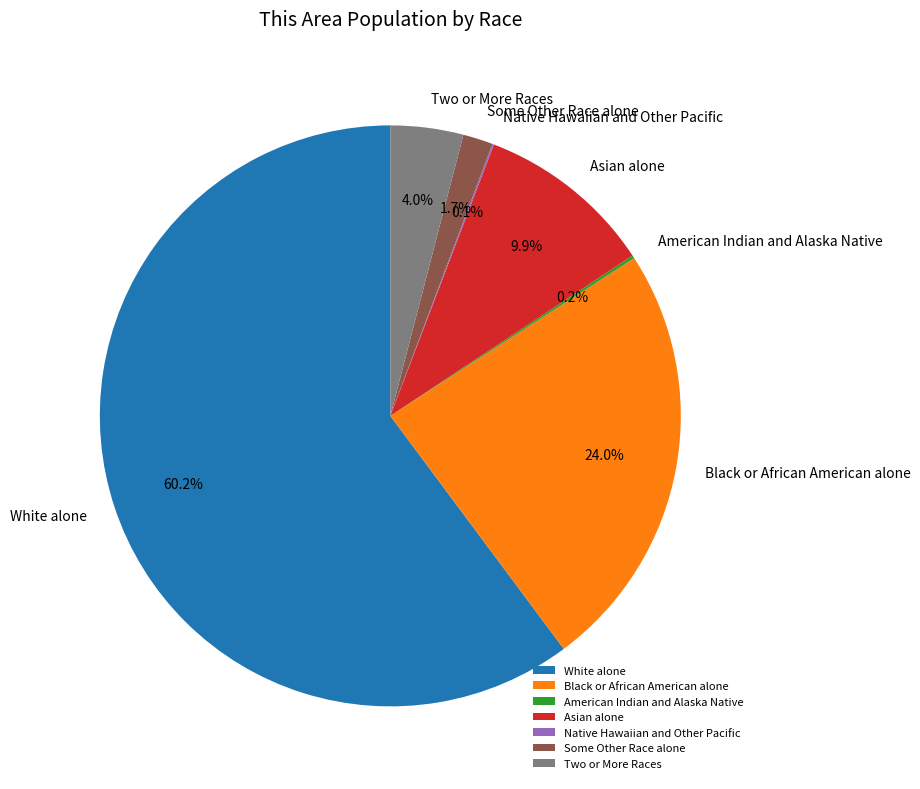

What percentage is NOT represented by Some Other Race alone?

98.3%